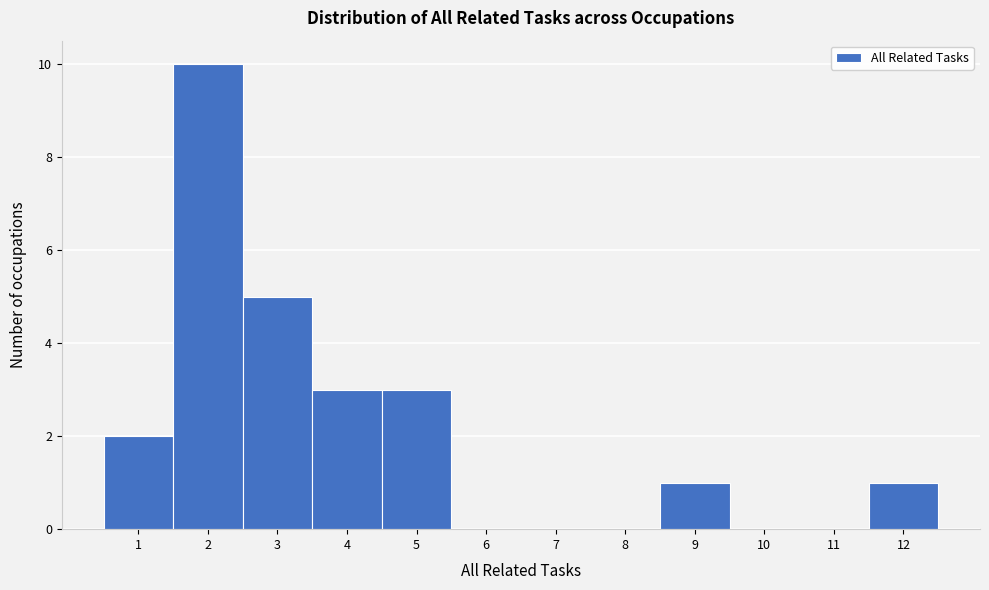

Reading left to right, transcribe this chart: for each bar, give the range it covers on the x-axis and its height. The values are not printed on the chart, so give them approximately, as read against the axis.

0.5 to 1.5: 2
1.5 to 2.5: 10
2.5 to 3.5: 5
3.5 to 4.5: 3
4.5 to 5.5: 3
5.5 to 6.5: 0
6.5 to 7.5: 0
7.5 to 8.5: 0
8.5 to 9.5: 1
9.5 to 10.5: 0
10.5 to 11.5: 0
11.5 to 12.5: 1